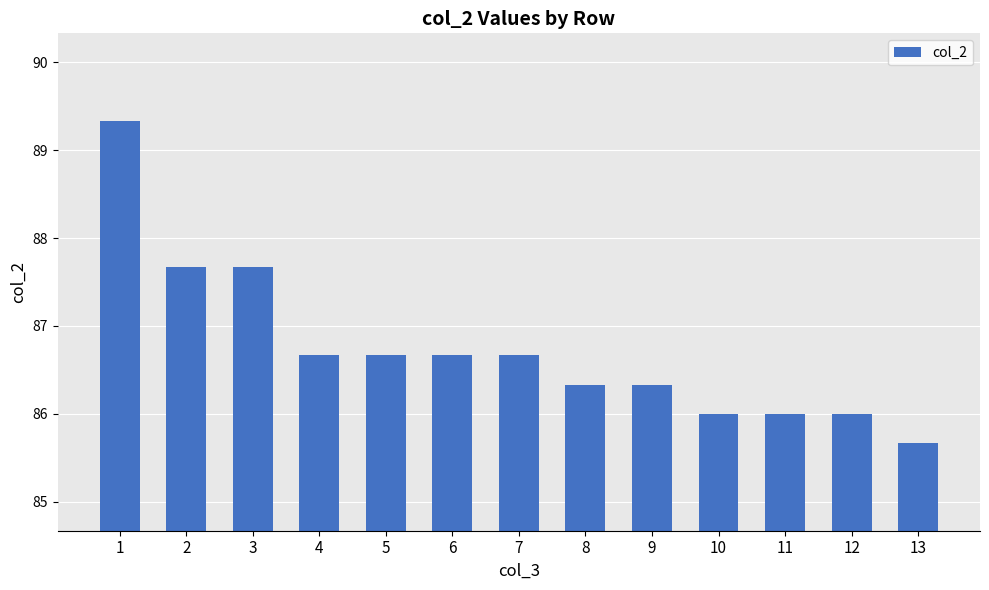

Does the chart contain any negative values?

No